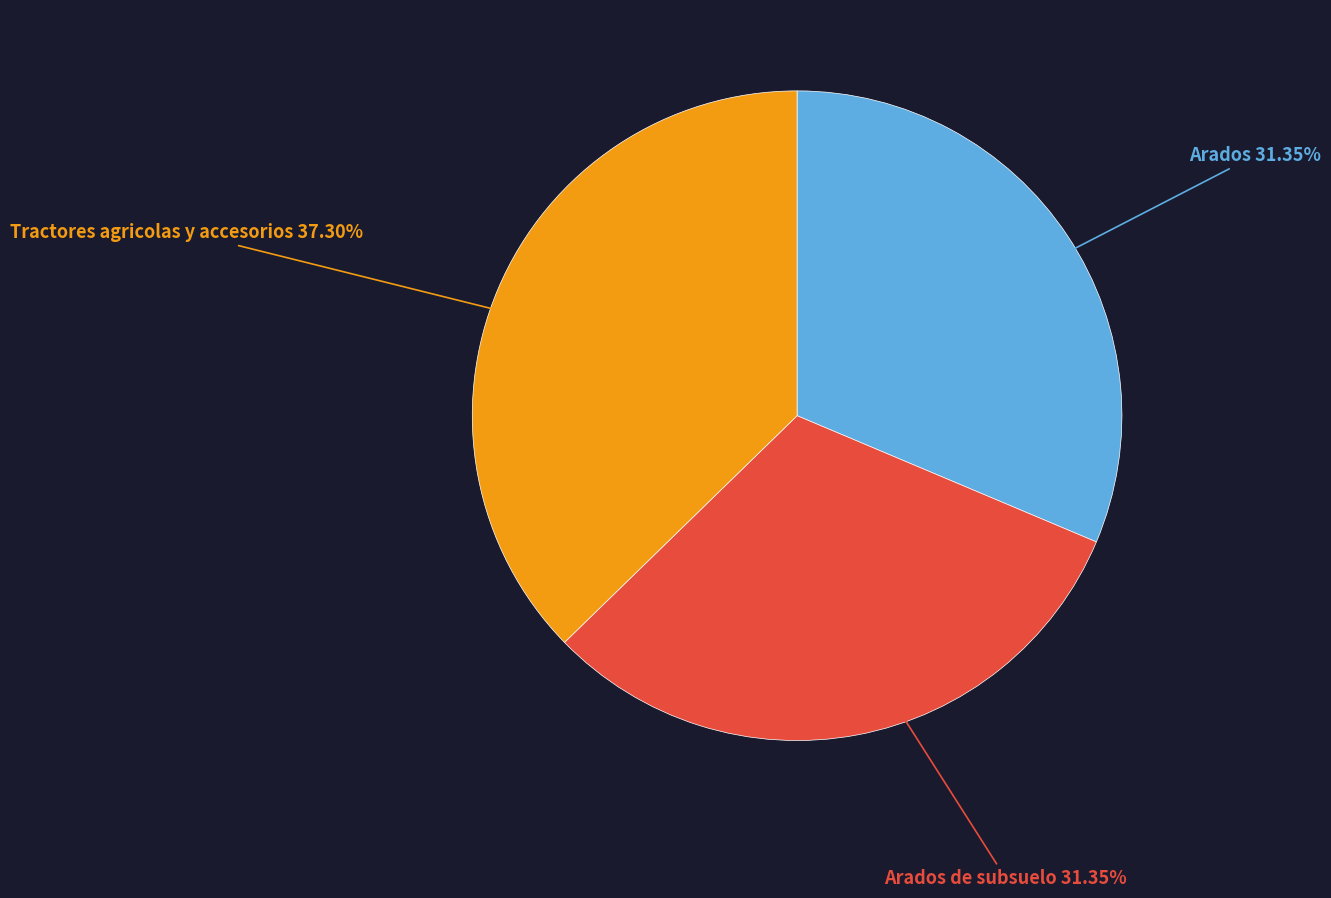

Does any single category account for the majority?

No